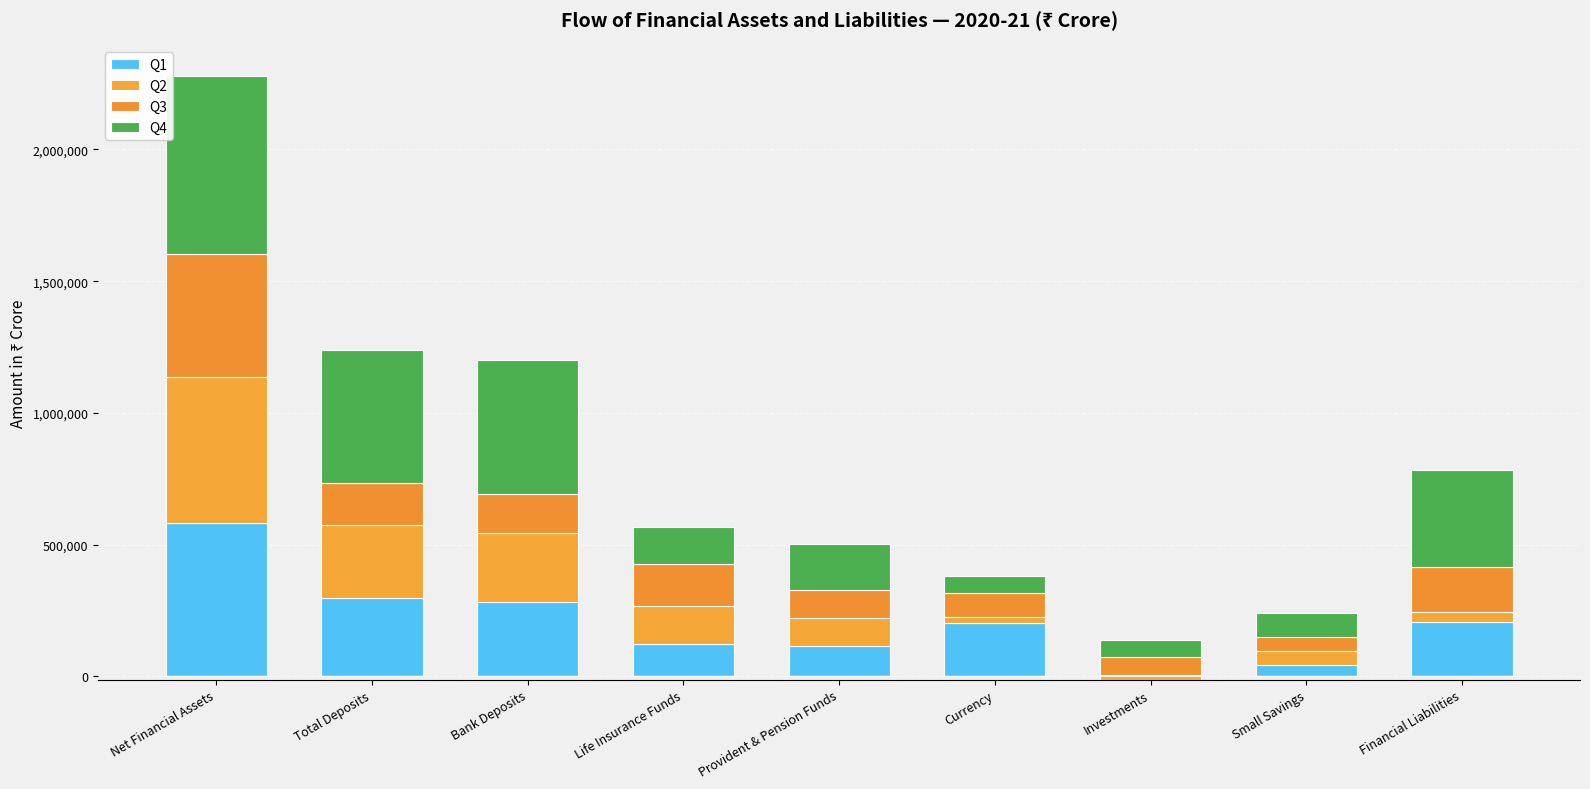

The Q4 series shows 44355.6 at Investments. True or false?

False